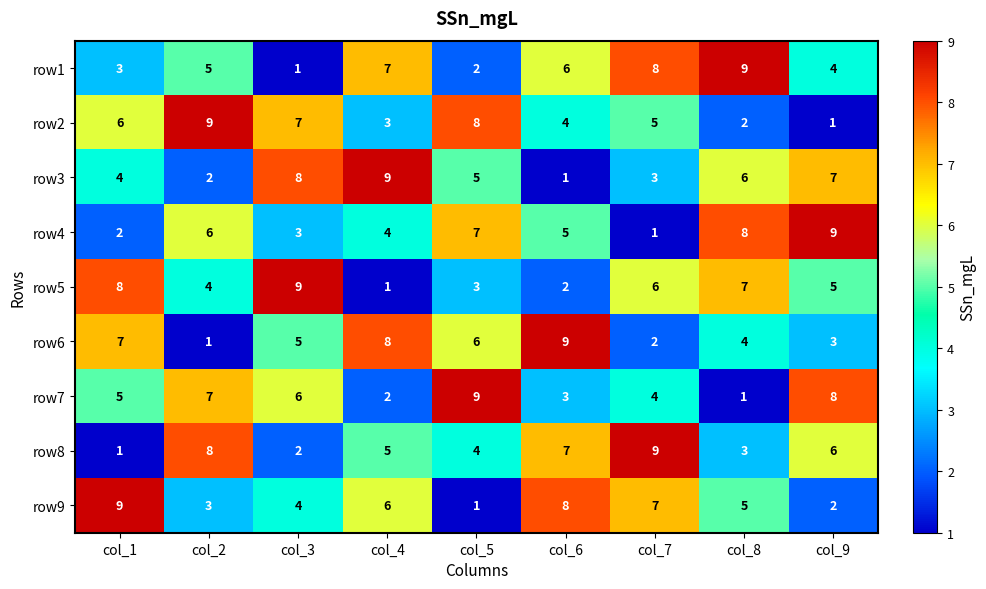

The row4 series shows 9 at col_9. True or false?

True